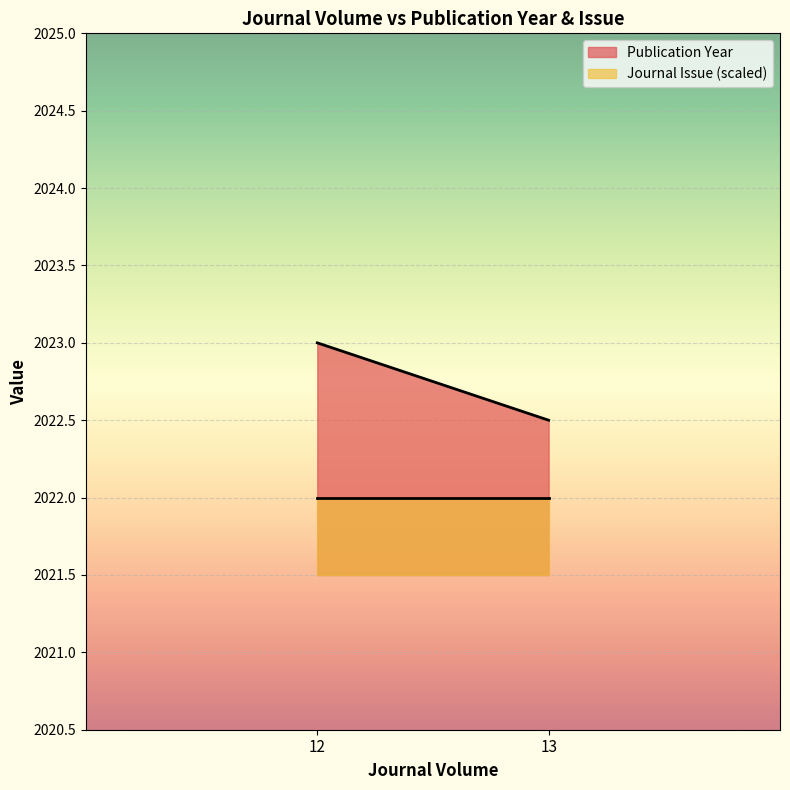

How many lines are shown in the chart?

2